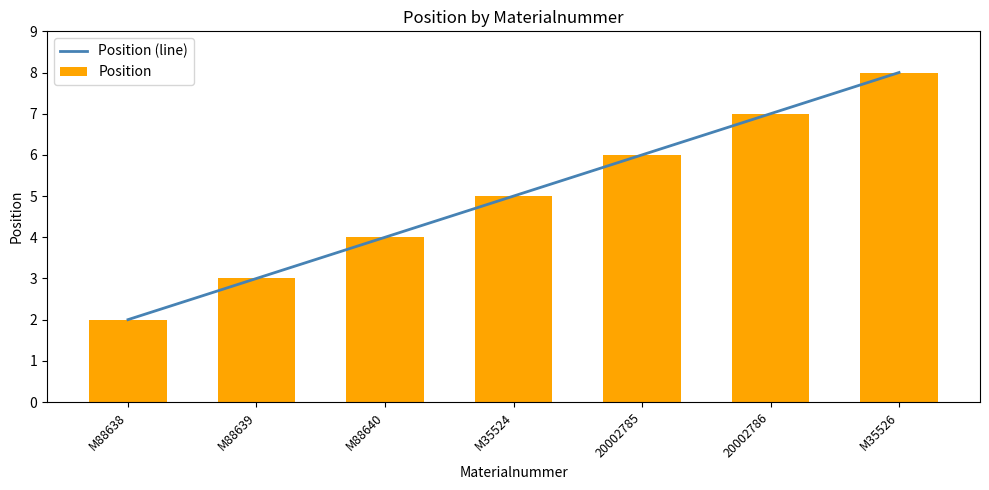

Rank the categories by Position value from highest to lowest.

M35526, 20002786, 20002785, M35524, M88640, M88639, M88638